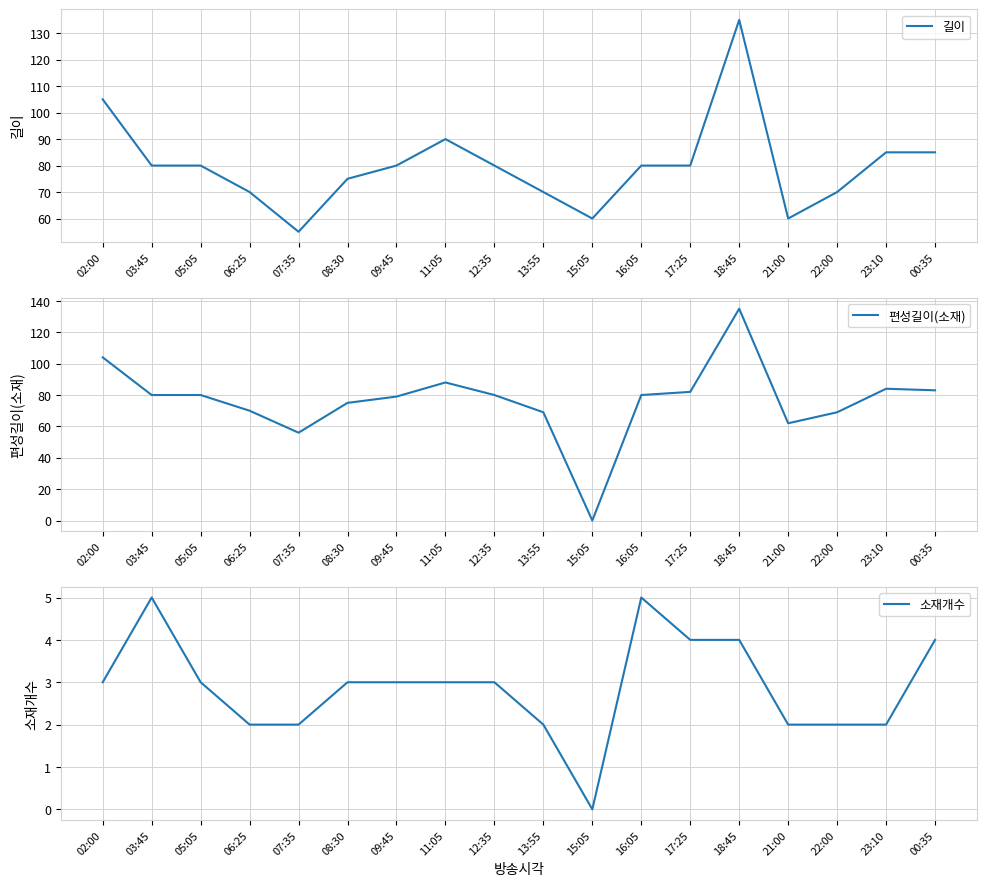

What are all the series names shown in the legend?

길이, 편성길이(소재), 소재개수